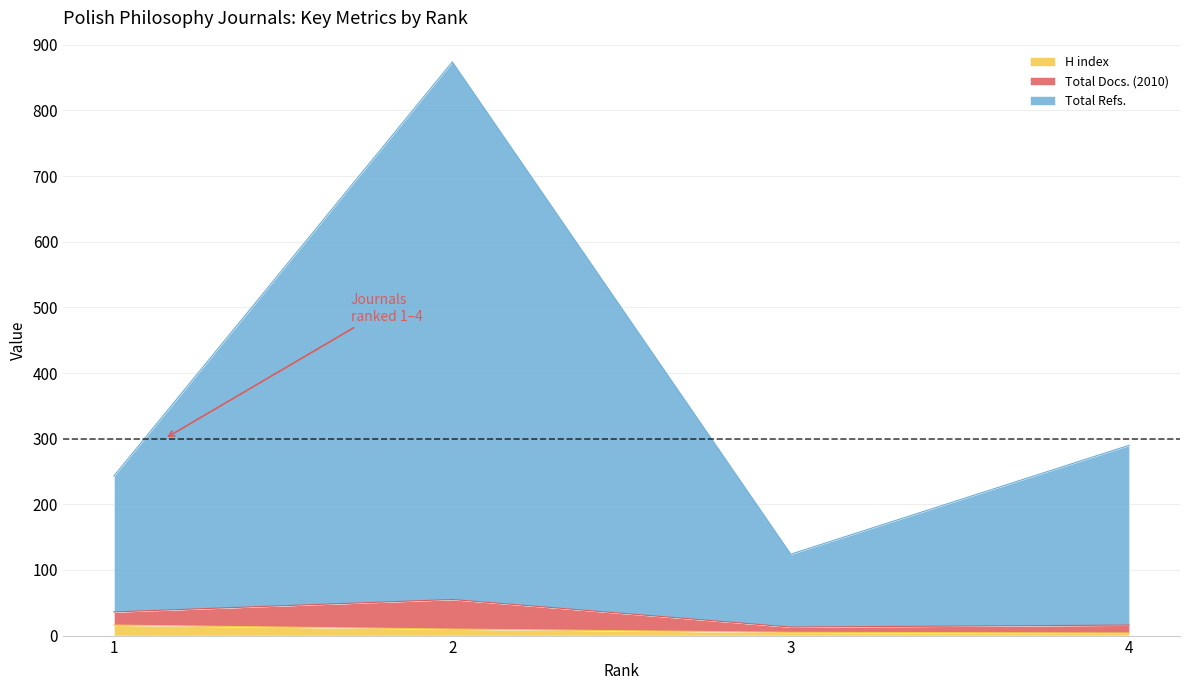

What is the greatest value displayed?

874